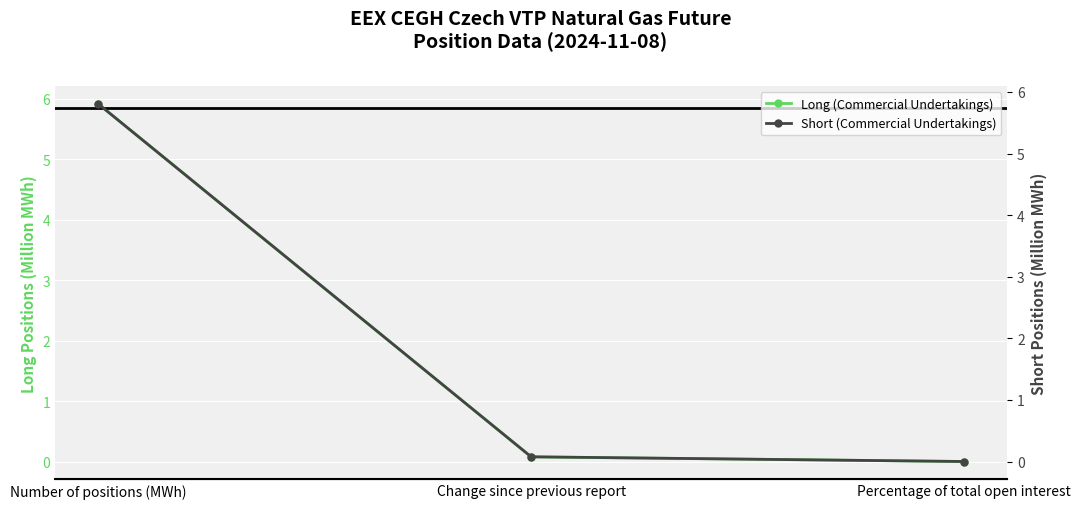

Rank the categories by Long (Commercial Undertakings) value from lowest to highest.

Percentage of total open interest, Change since previous report, Number of positions (MWh)